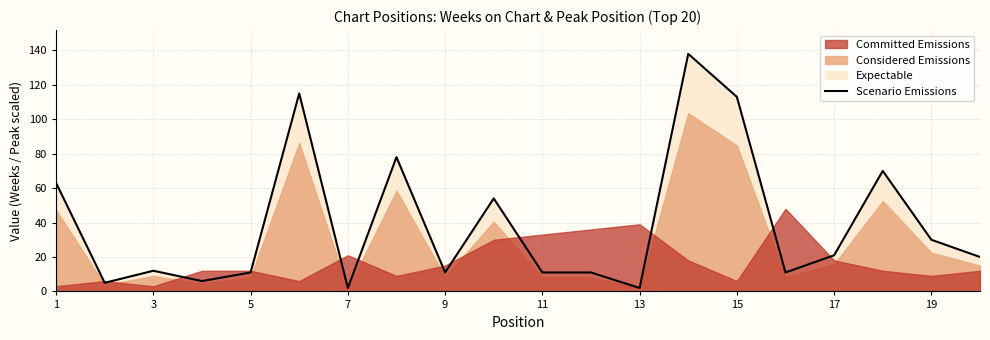

Is it true that Scenario Emissions equals 46 at 19?

False